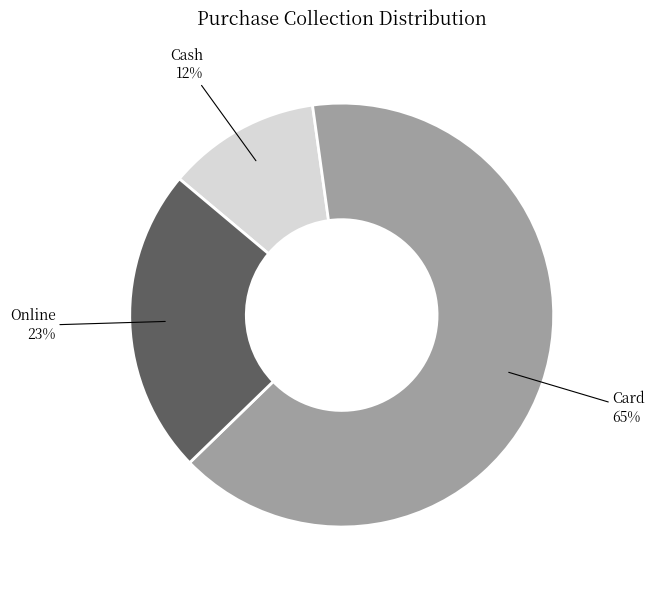

To the nearest percent, what portion does Card represent?

65%